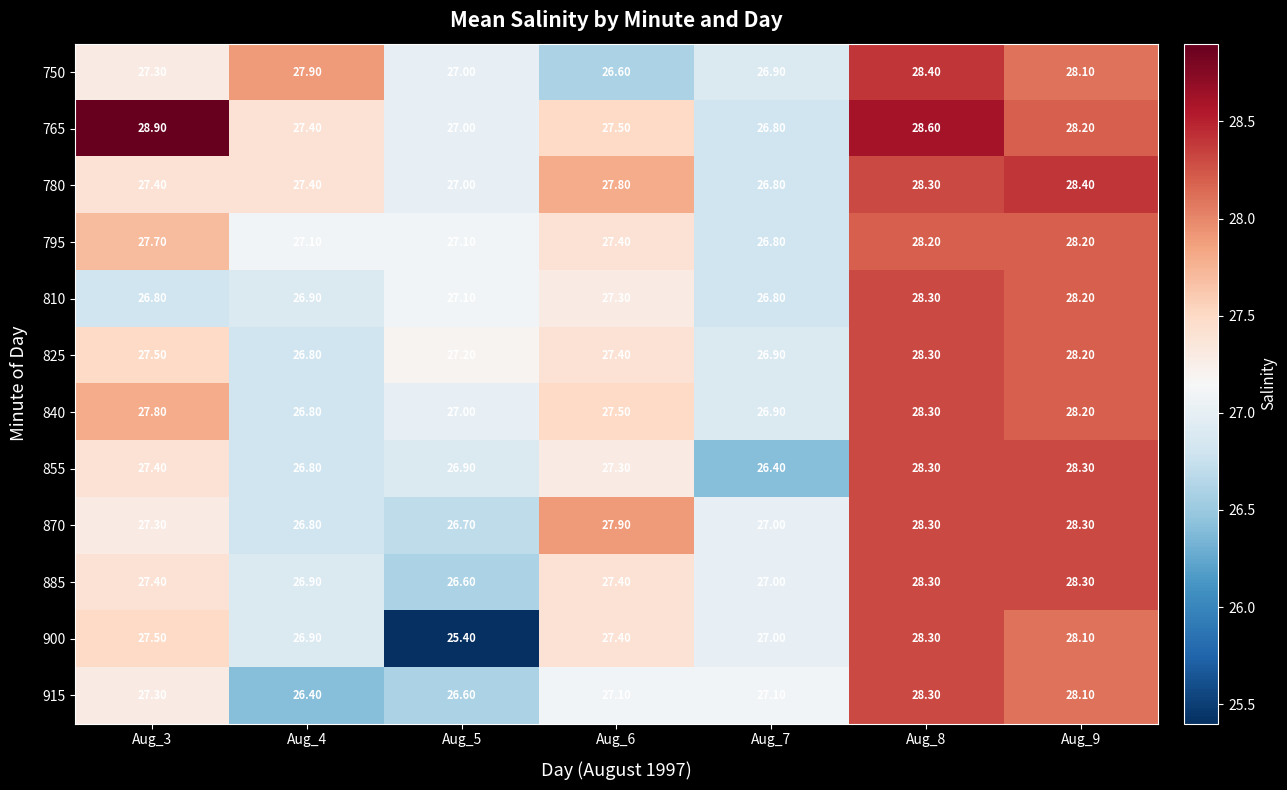

What is the total value across all series at Aug_6?

328.6